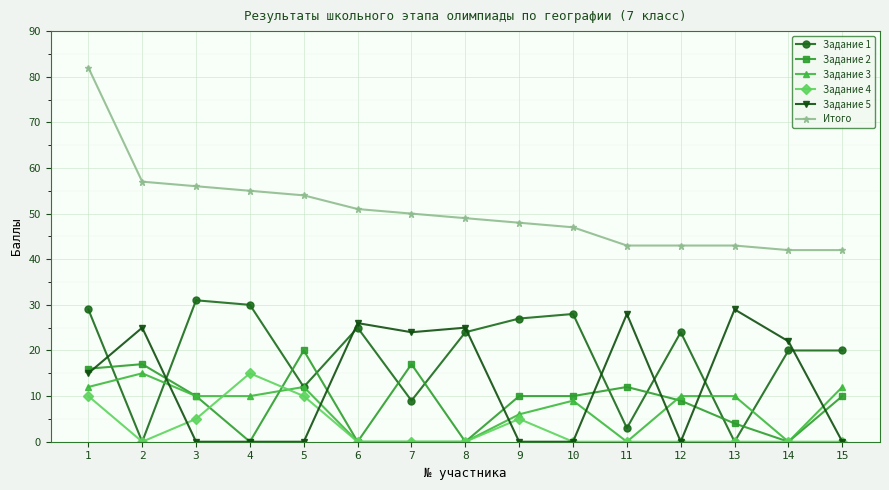

Reading left to right, extract all data points from this chart.

Задание 1: 29	0	31	30	12	25	9	24	27	28	3	24	0	20	20
Задание 2: 16	17	10	0	20	0	17	0	10	10	12	9	4	0	10
Задание 3: 12	15	10	10	12	0	0	0	6	9	0	10	10	0	12
Задание 4: 10	0	5	15	10	0	0	0	5	0	0	0	0	0	0
Задание 5: 15	25	0	0	0	26	24	25	0	0	28	0	29	22	0
Итого: 82	57	56	55	54	51	50	49	48	47	43	43	43	42	42